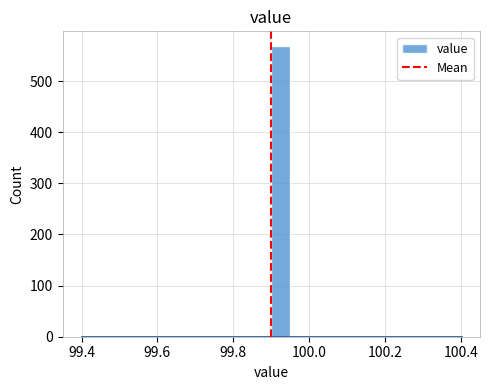

Read against the x-axis, roughly where is the centre of the tallest bar?

99.92